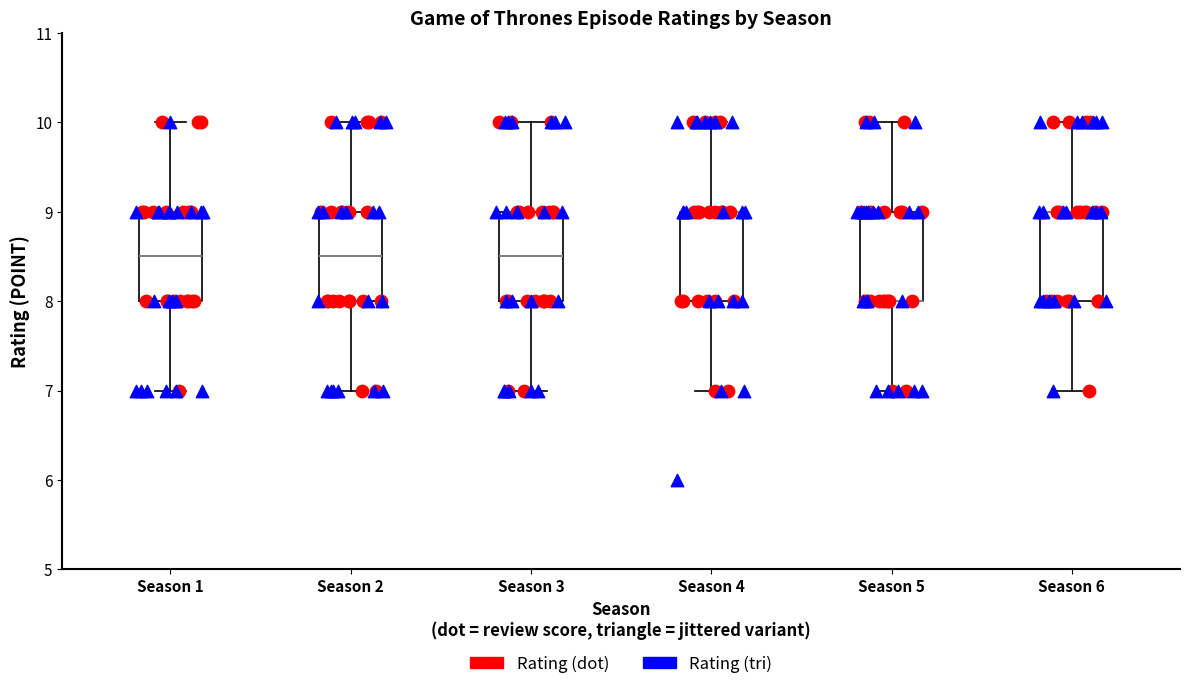

Reading left to right, read every box against the y-axis: the position of its median line, the range the box covers, and the ends of its whiskers. The values are not printed on the chart, so give them approximately, as read against the axis.

Season 1: median 8.5, box 8.0 to 9.0, whiskers 7.0 to 10.0
Season 2: median 8.5, box 8.0 to 9.0, whiskers 7.0 to 10.0
Season 3: median 8.5, box 8.0 to 9.0, whiskers 7.0 to 10.0
Season 4: median 9.0 (drawn on the box's upper edge), box 8.0 to 9.0, whiskers 7.0 to 10.0
Season 5: median 8.0 (drawn on the box's lower edge), box 8.0 to 9.0, whiskers 7.0 to 10.0
Season 6: median 9.0 (drawn on the box's upper edge), box 8.0 to 9.0, whiskers 7.0 to 10.0